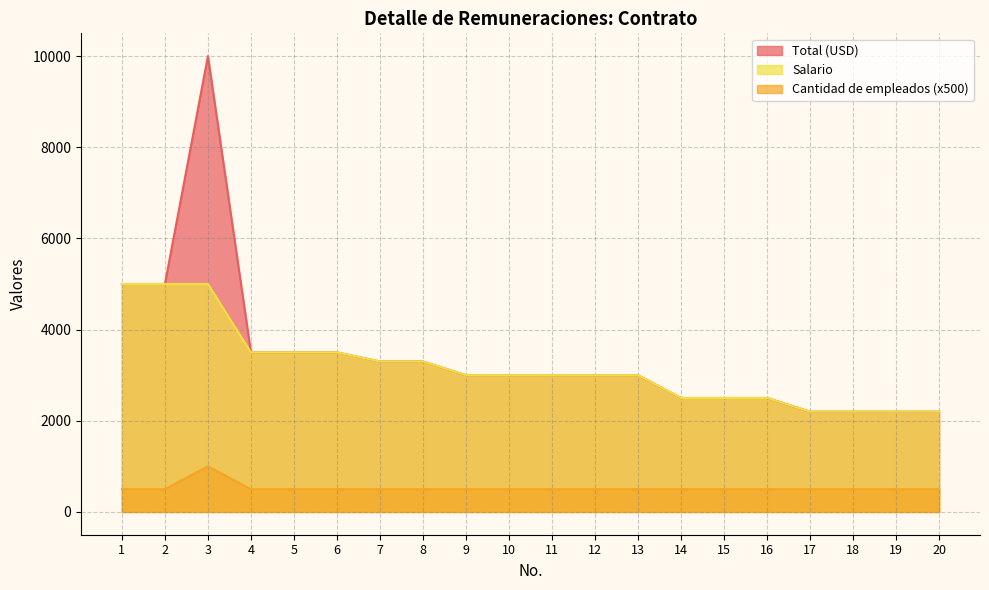

What is the minimum value shown in the chart?

500